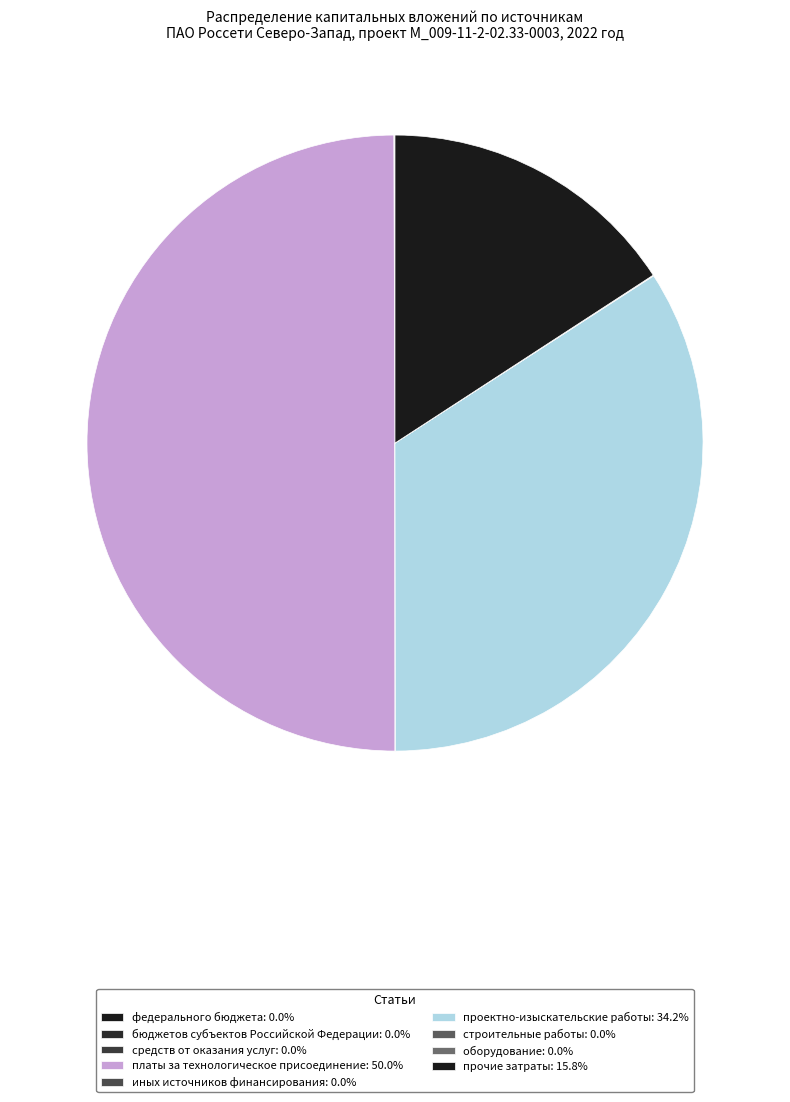

Count the number of slices in the pie.

9